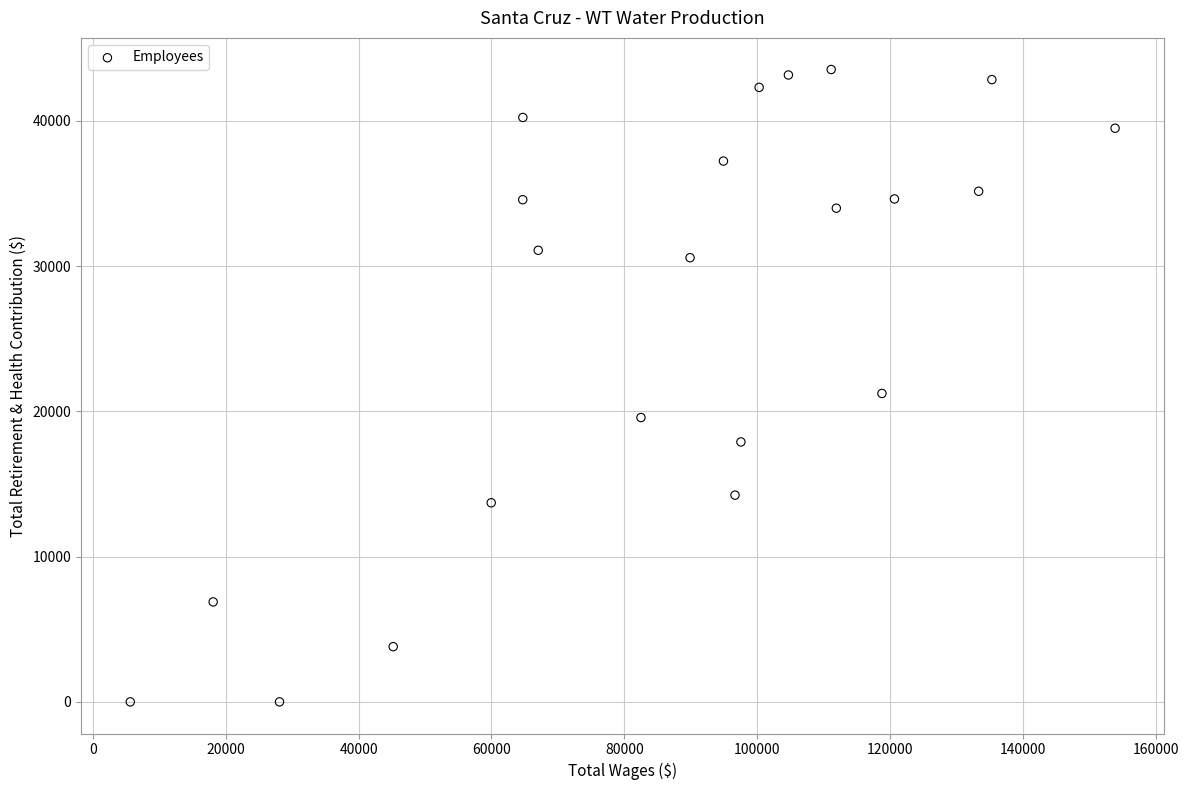

What Y value in the scatter plot is closest to 21766?

21232